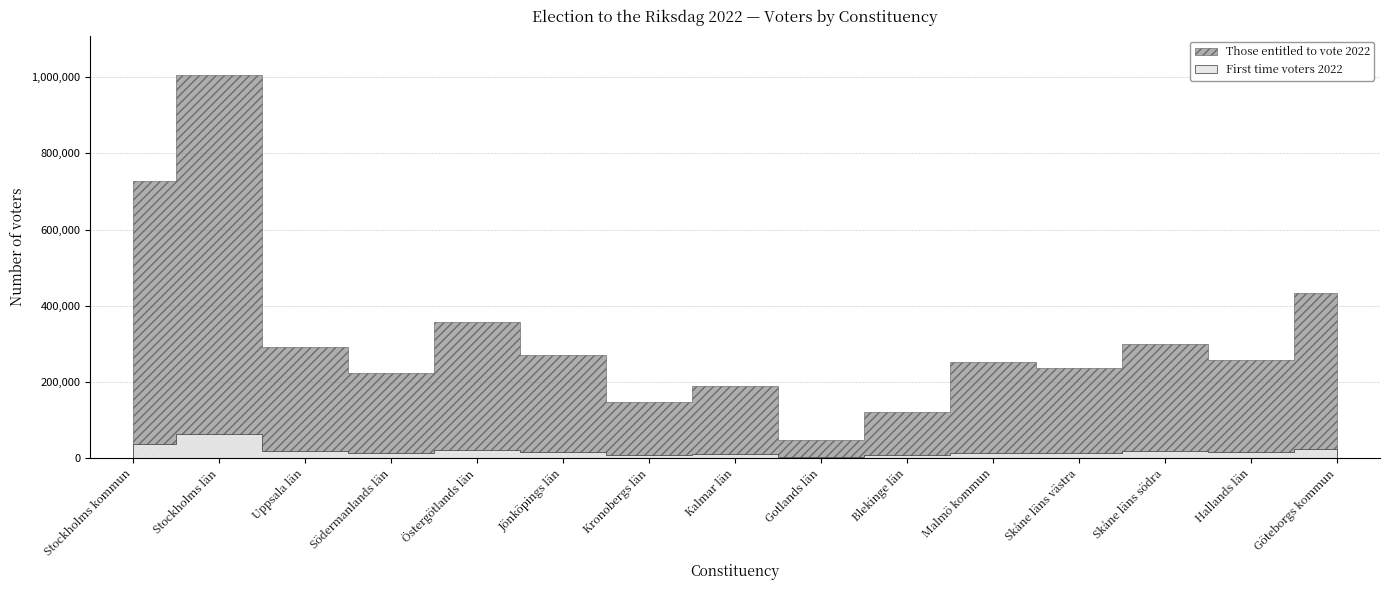

What is the difference between the maximum and second lowest values in the First time voters 2022 series?

55771